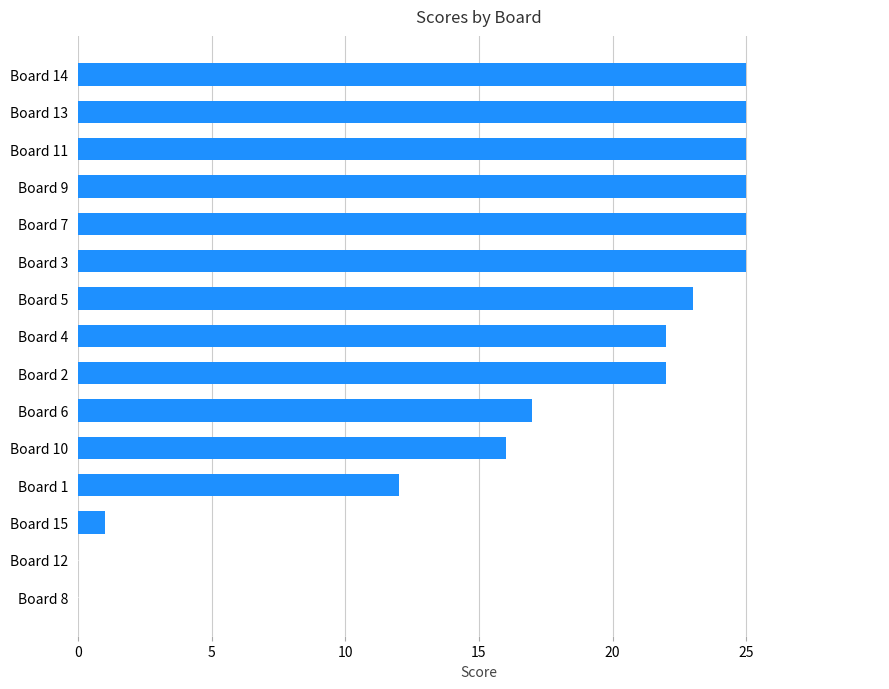

What is the greatest value displayed?

25